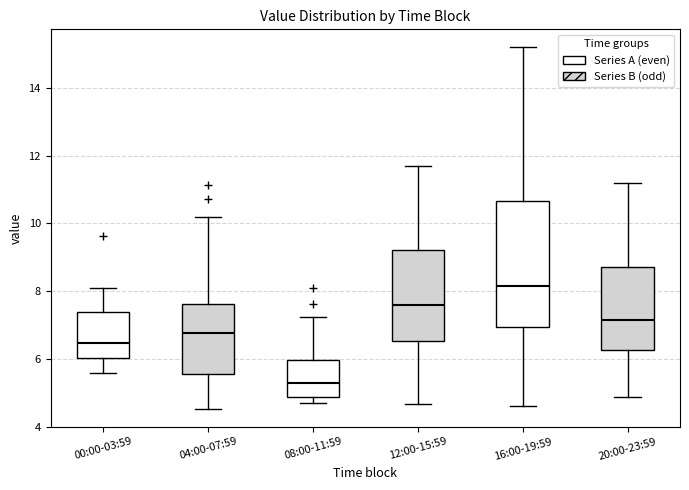

Which box's median line is the lowest?

08:00-11:59